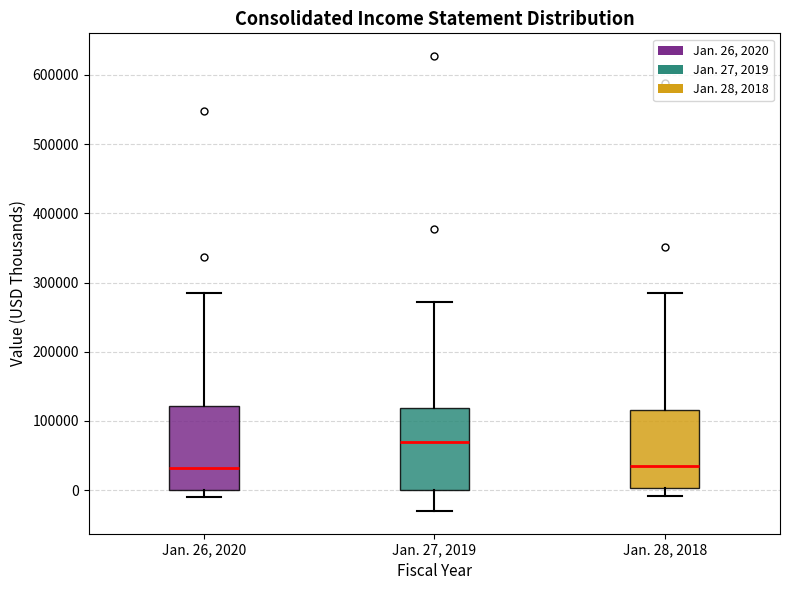

Reading left to right, transcribe this box plot: for each box, give where its median line is, the range the box spans, and where its two whiskers end, as read against the y-axis. The values are not printed on the chart, so give them approximately, as read against the axis.

Jan. 26, 2020: median 30000, box 0 to 120000, whiskers -10000 to 280000
Jan. 27, 2019: median 70000, box 0 to 120000, whiskers -30000 to 270000
Jan. 28, 2018: median 30000, box 0 to 120000, whiskers -10000 to 290000